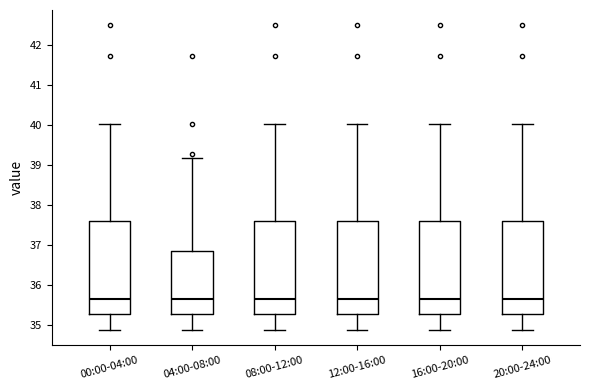

Reading left to right, read every box against the y-axis: the position of its median line, the range the box covers, and the ends of its whiskers. The values are not printed on the chart, so give them approximately, as read against the axis.

00:00-04:00: median 35.7, box 35.3 to 37.6, whiskers 34.9 to 40.0
04:00-08:00: median 35.7, box 35.3 to 36.9, whiskers 34.9 to 39.2
08:00-12:00: median 35.7, box 35.3 to 37.6, whiskers 34.9 to 40.0
12:00-16:00: median 35.7, box 35.3 to 37.6, whiskers 34.9 to 40.0
16:00-20:00: median 35.7, box 35.3 to 37.6, whiskers 34.9 to 40.0
20:00-24:00: median 35.7, box 35.3 to 37.6, whiskers 34.9 to 40.0